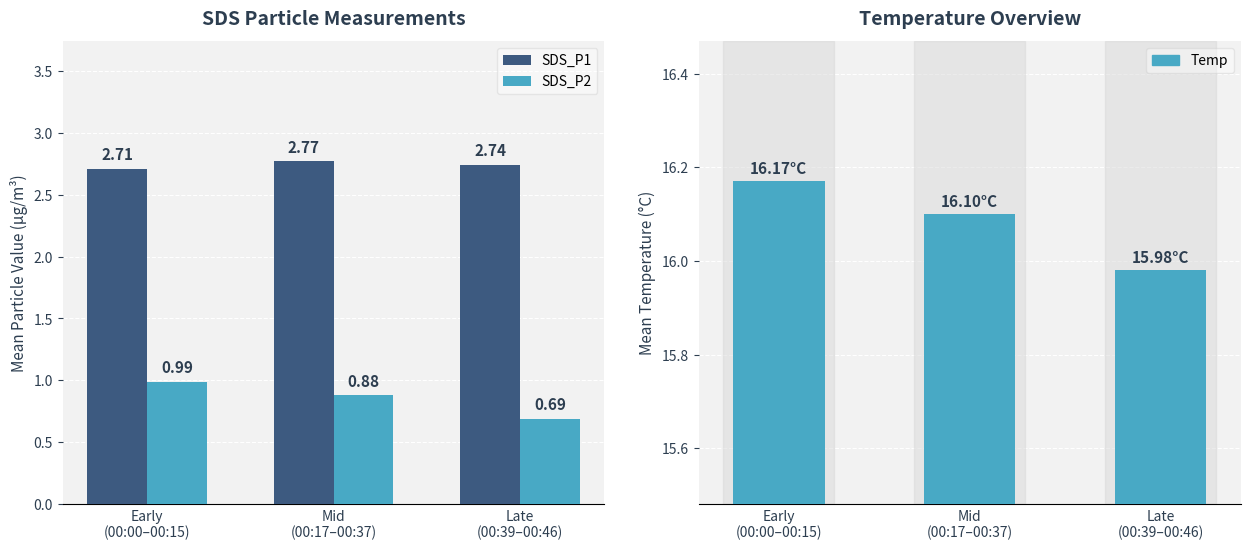

The value of SDS_P1 at Early
(00:00–00:15) is 2.7. True or false?

True